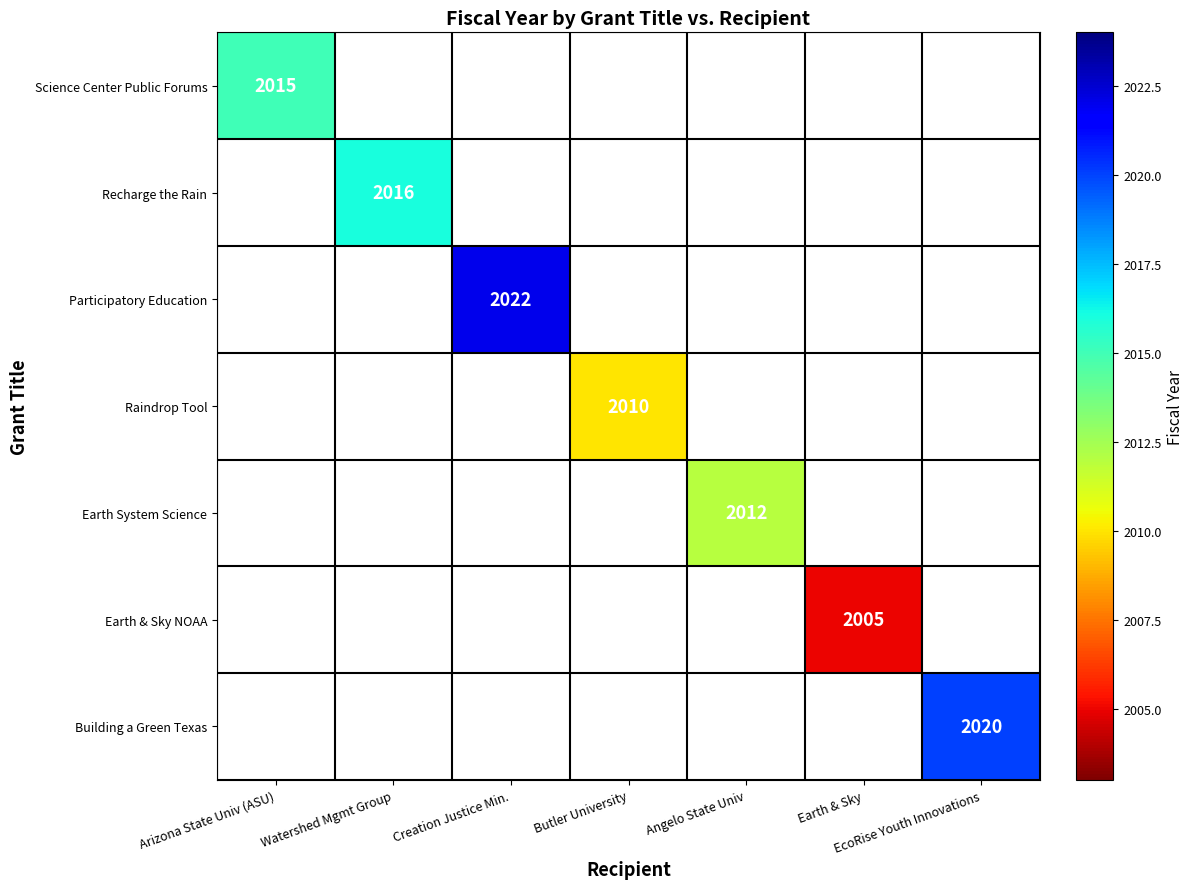

Is it true that Earth System Science equals 640 at Angelo State Univ?

False